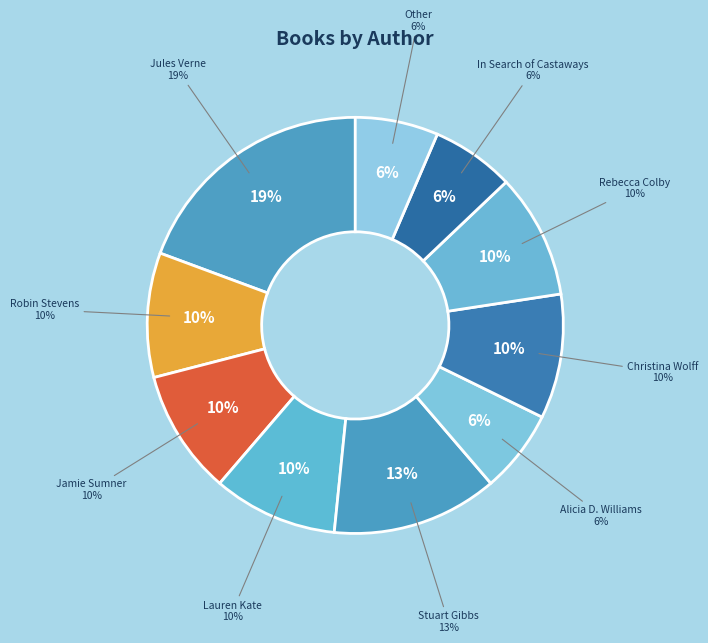

Does Lauren Kate (186107422) account for over 50% of the chart?

No